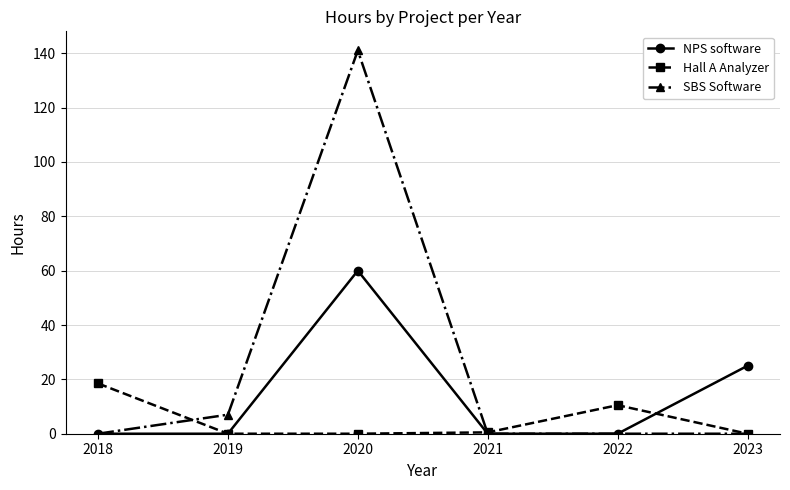

What is the sum of all Hall A Analyzer values?

29.5